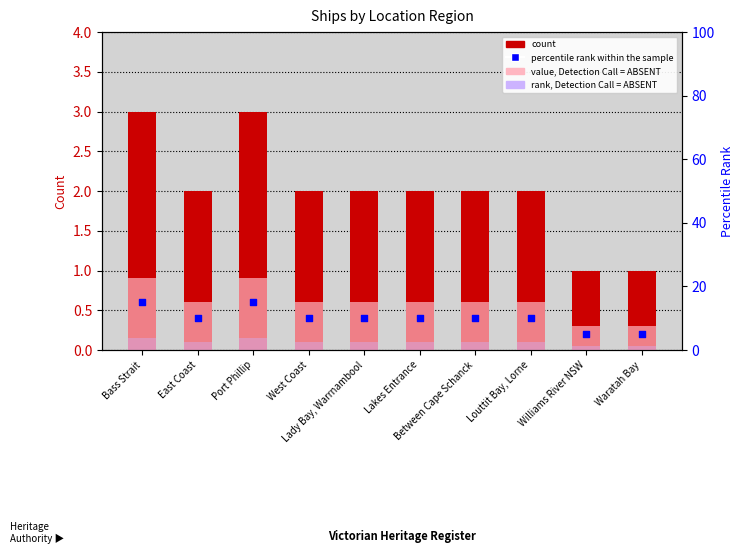

Which series has the widest spread of Y values?

percentile rank within the sample